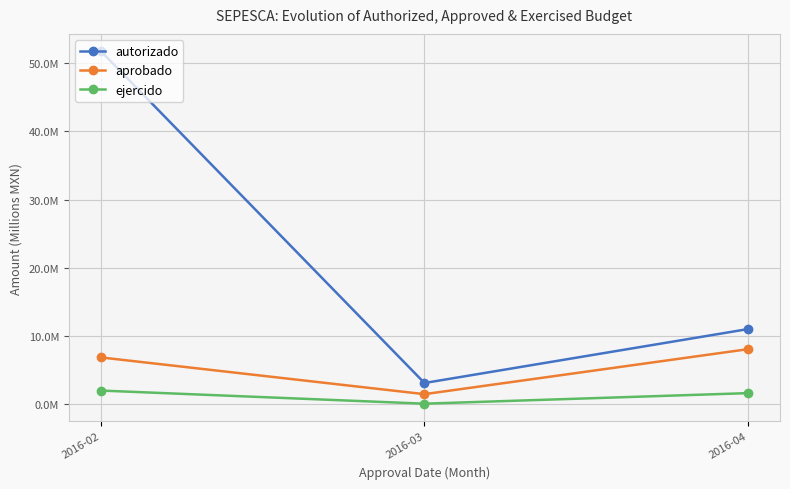

At which label does ejercido reach its minimum?

2016-03